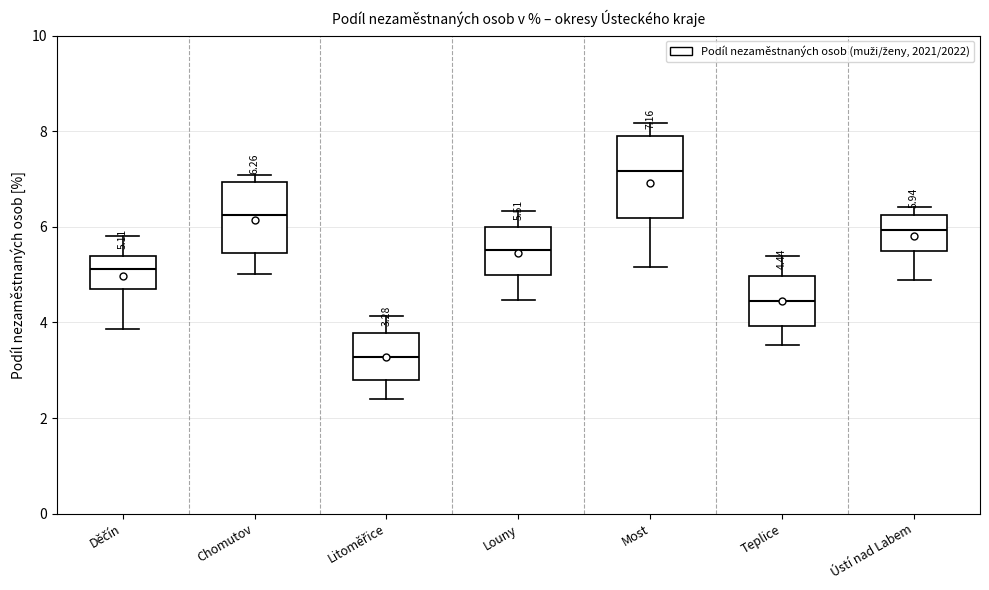

Which box has the lowest median line?

Litoměřice